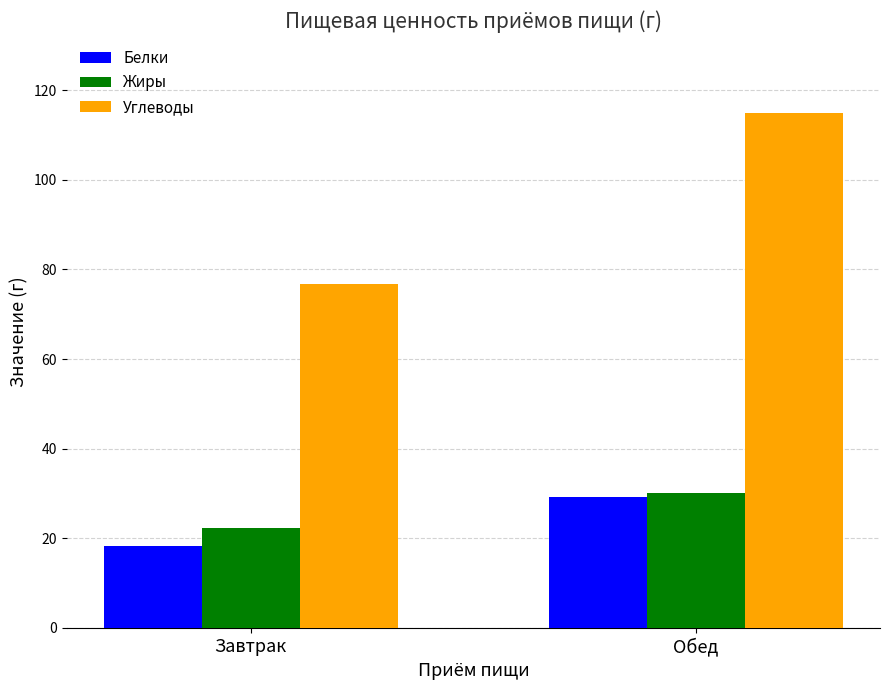

What is the sum of all Углеводы values?

191.7